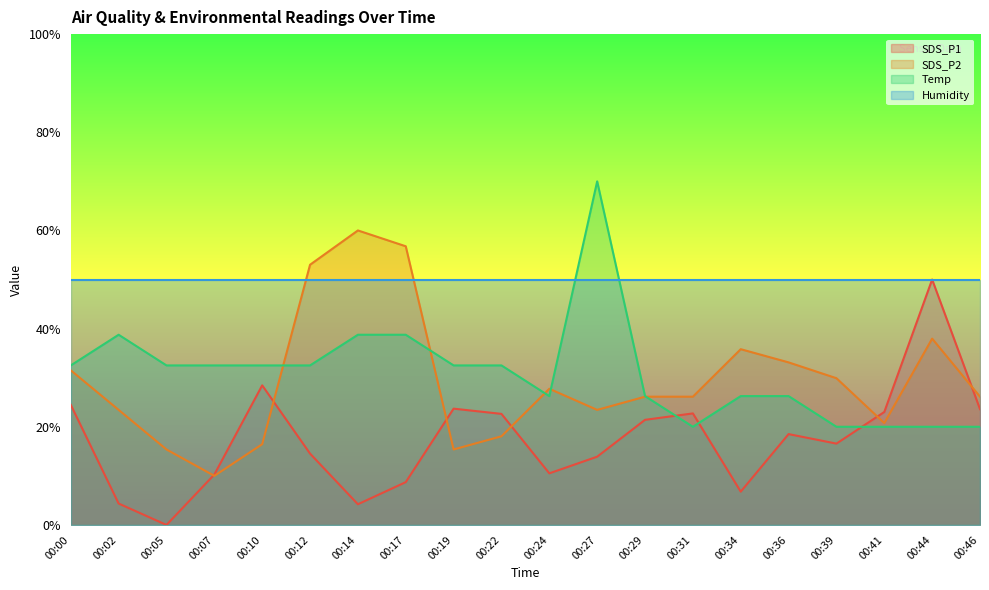

At which category does SDS_P1 reach its first local peak?

00:10